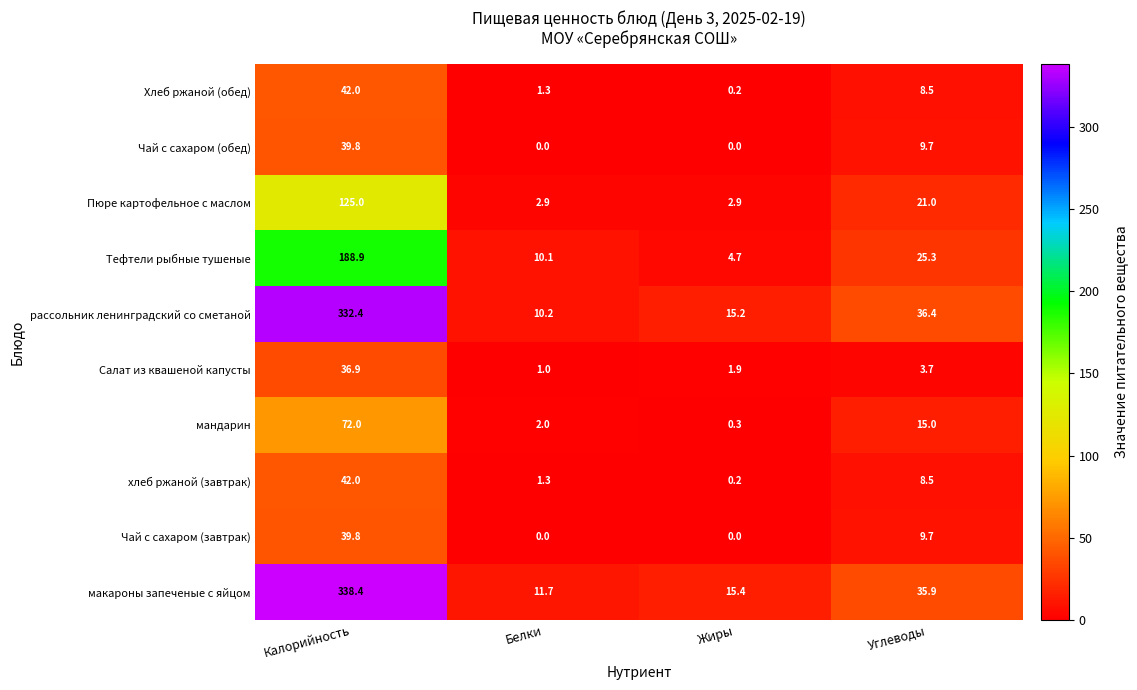

What is the greatest value displayed?

338.4